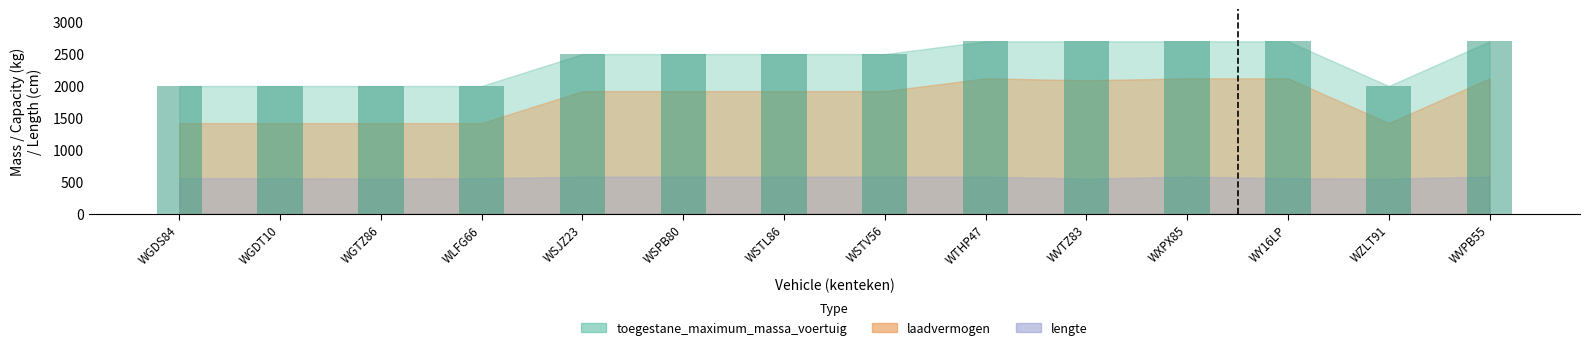

Approximately how many times larger is the value at WXPX85 compared to WSTV56?

1.1